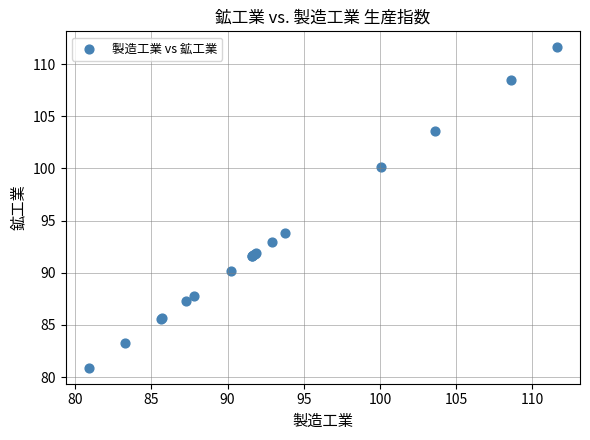

What Y value in the scatter plot is closest to 96?

93.8